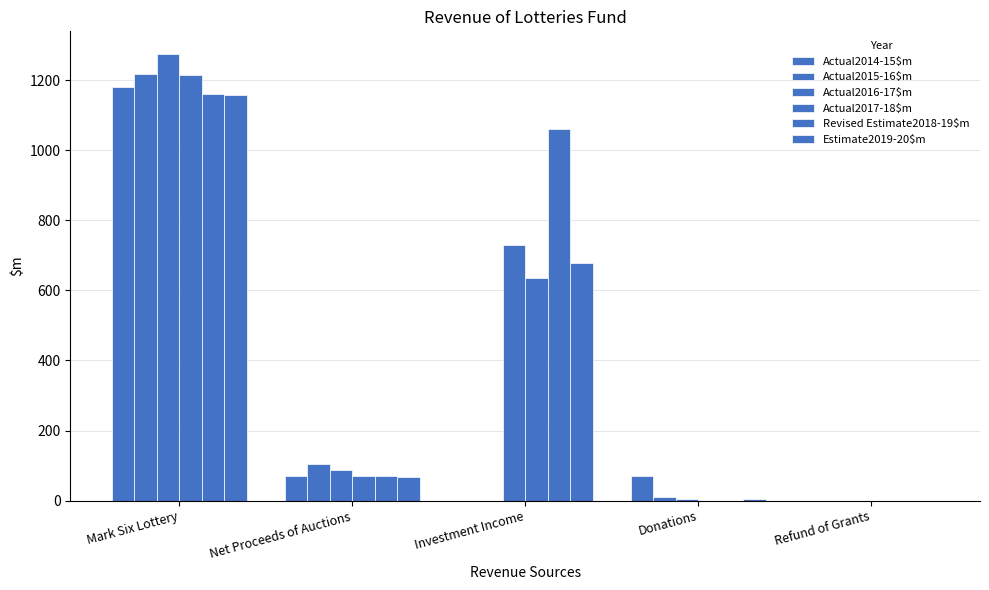

What is the sum of all Actual2016-17$m values?

2098